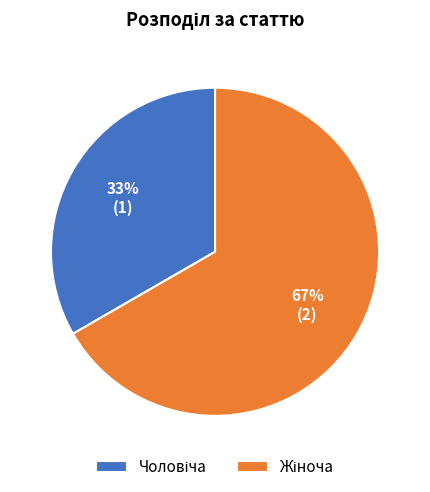

To the nearest percent, what is the average slice percentage?

50%